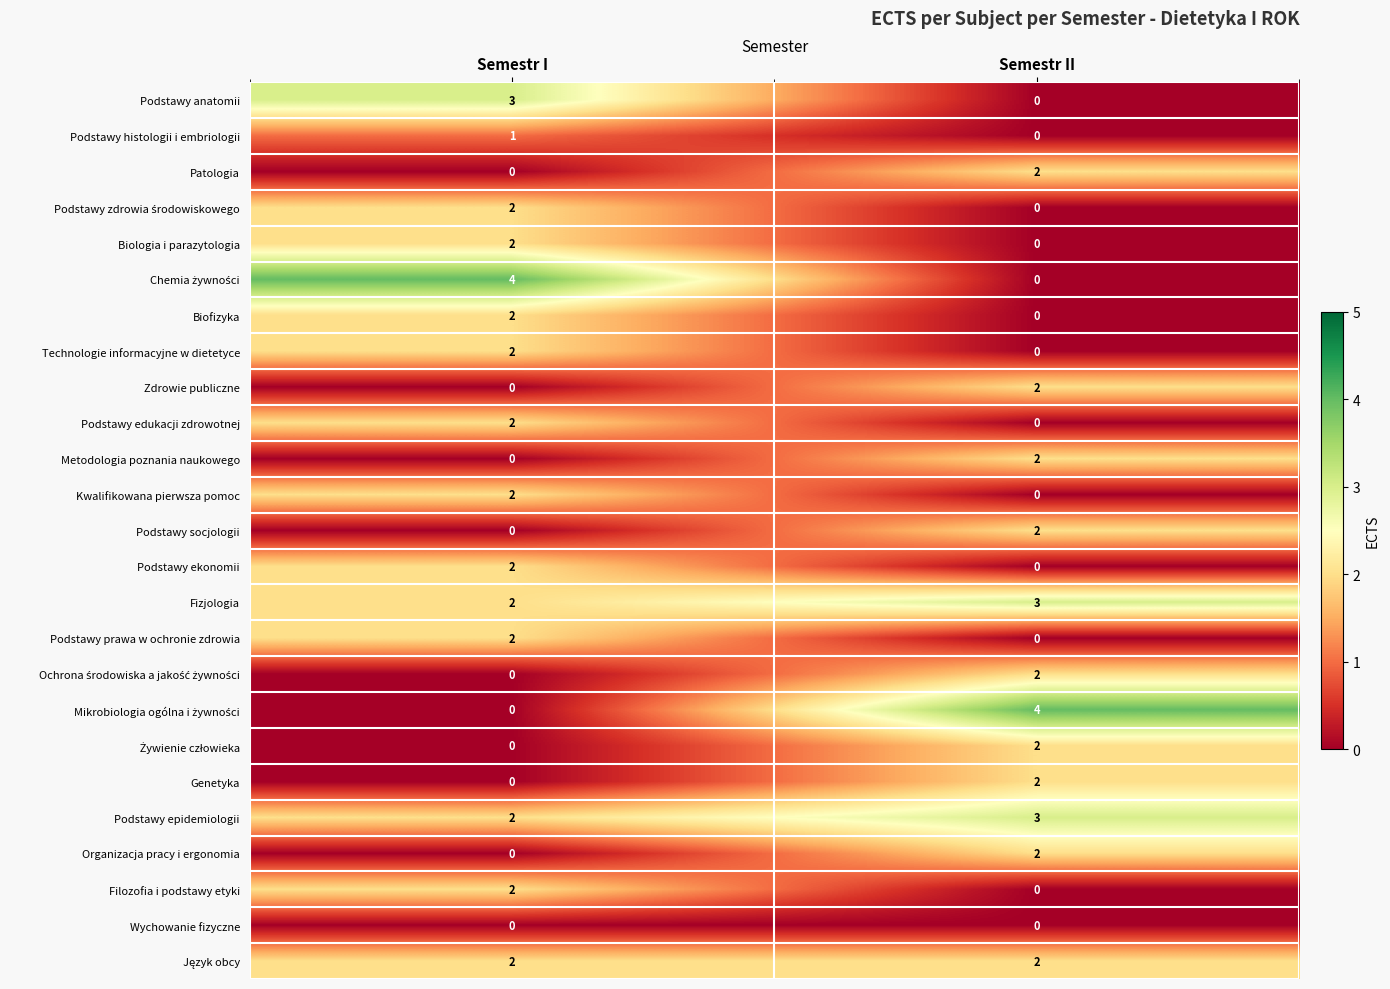

What is the sum of the Fizjologia values at Semestr II and Semestr I?

5